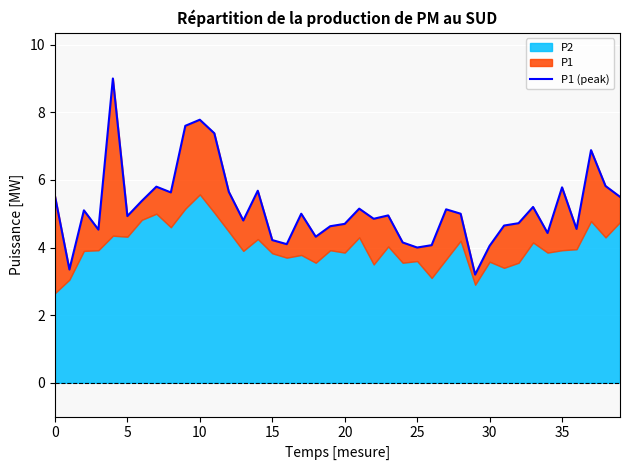

Where is the data nearest to the value 6?

38